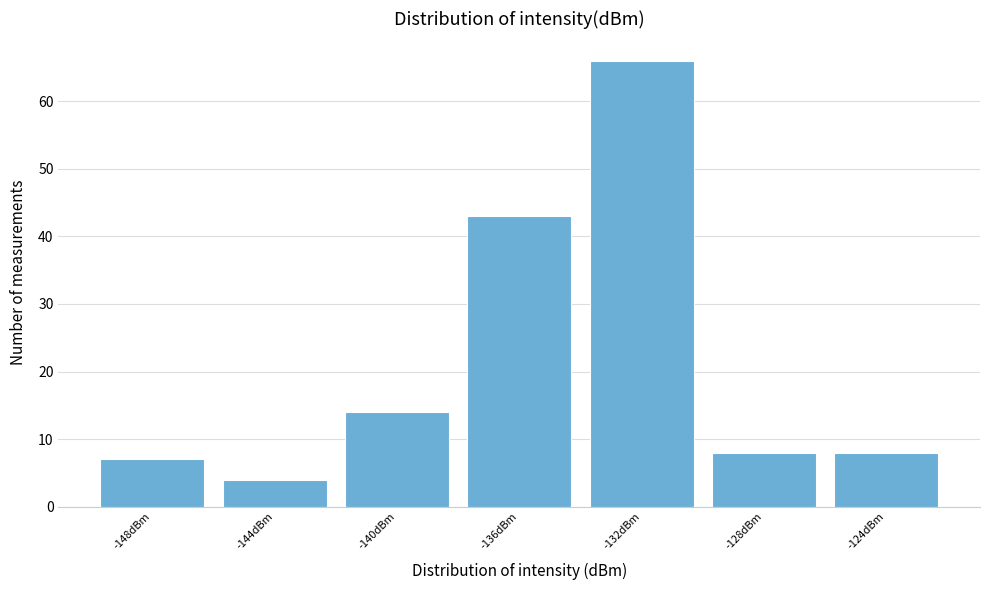

Reading left to right, transcribe all the data shown in this chart.

7	4	14	43	66	8	8